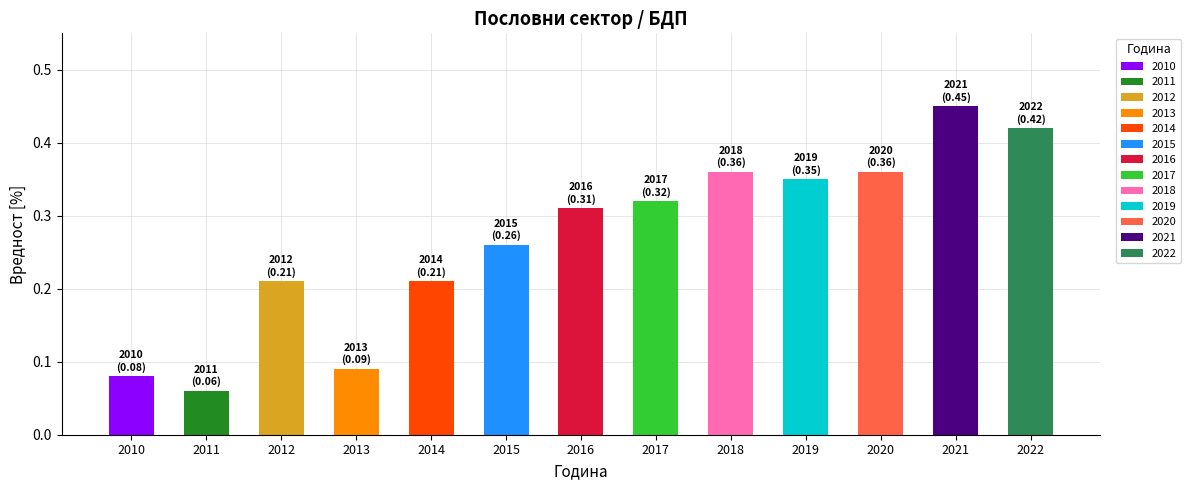

What is the value of the 7th bar from the left?

0.3